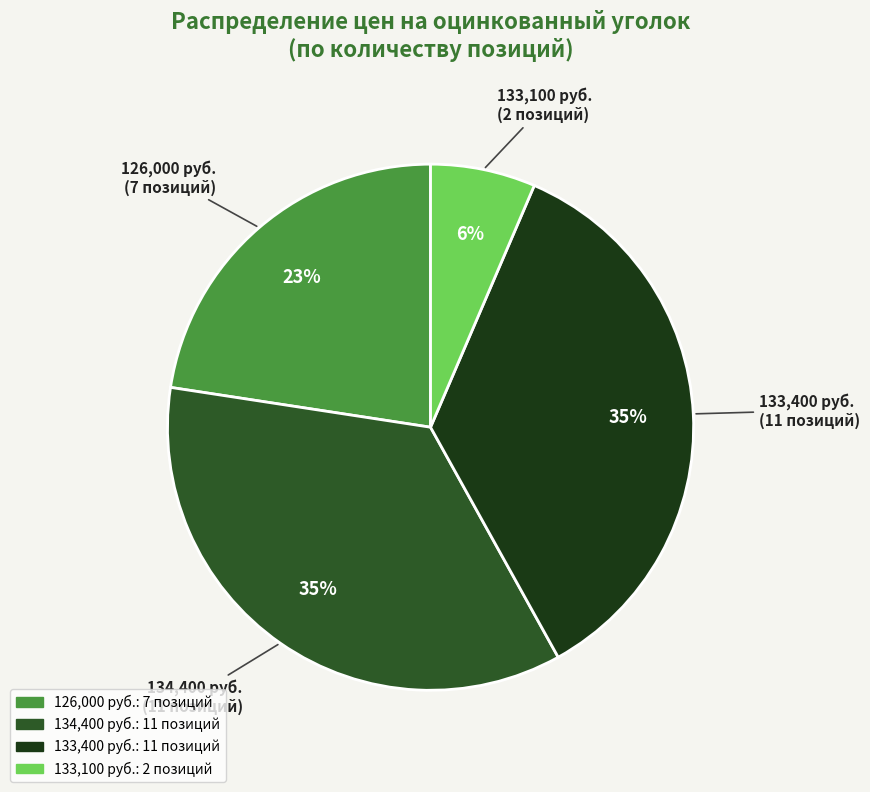

To the nearest percent, what is the average slice percentage?

25%